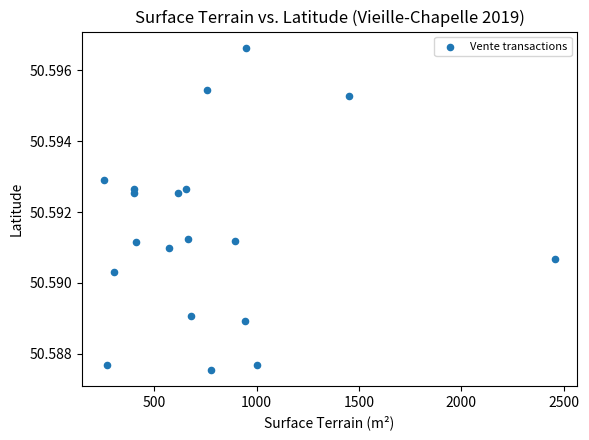

What is the range of X values (max minus min)?

2199.0